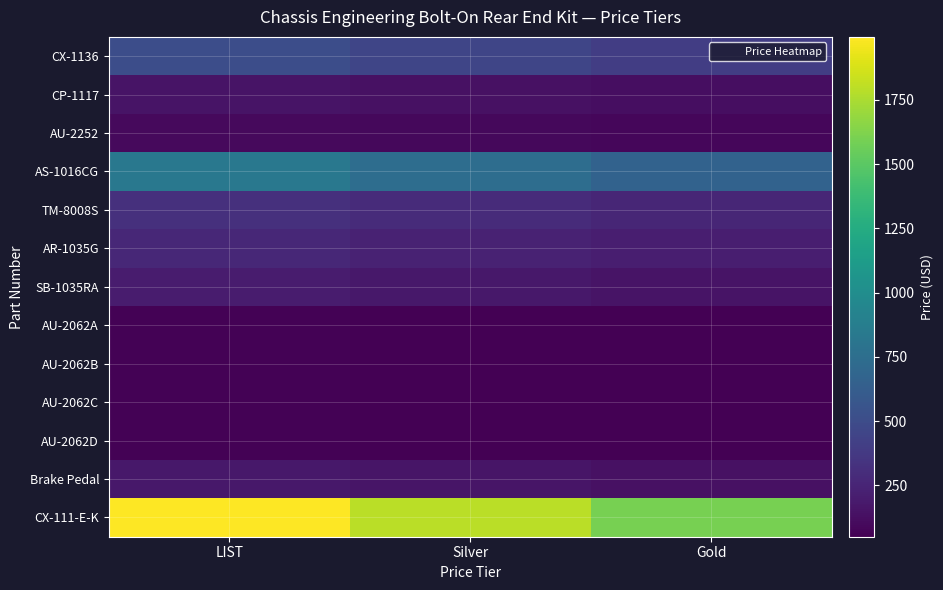

What is the total value across all series at LIST?

4785